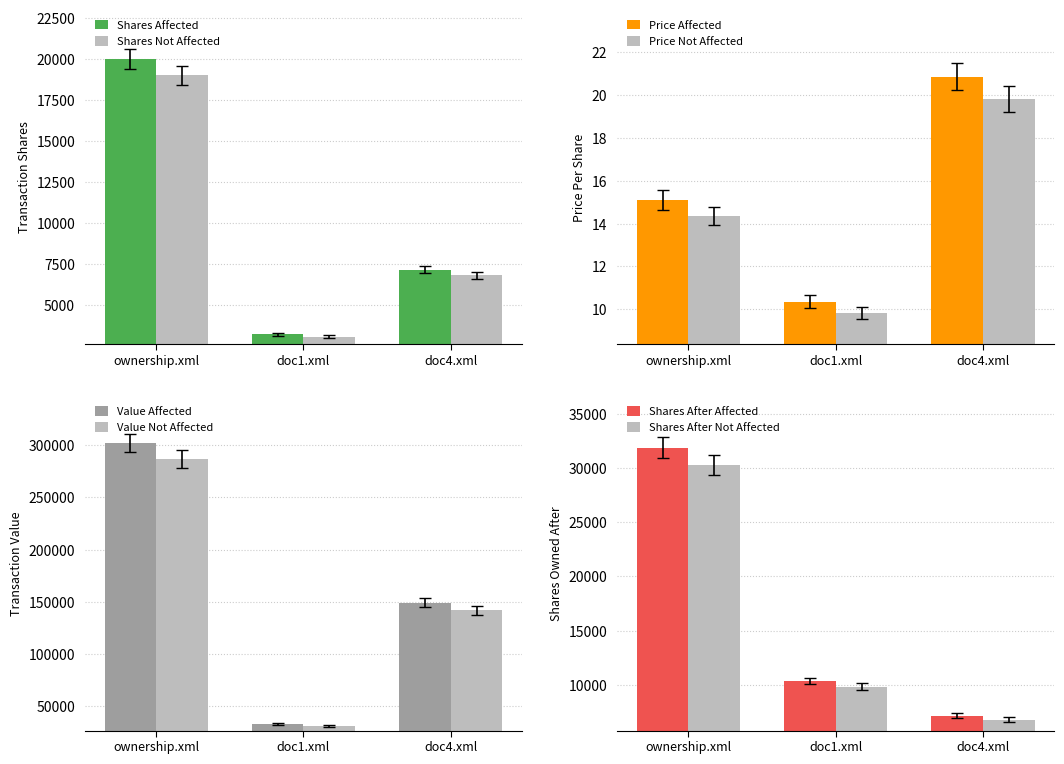

What is the label of the 1st bar from the left?

ownership.xml